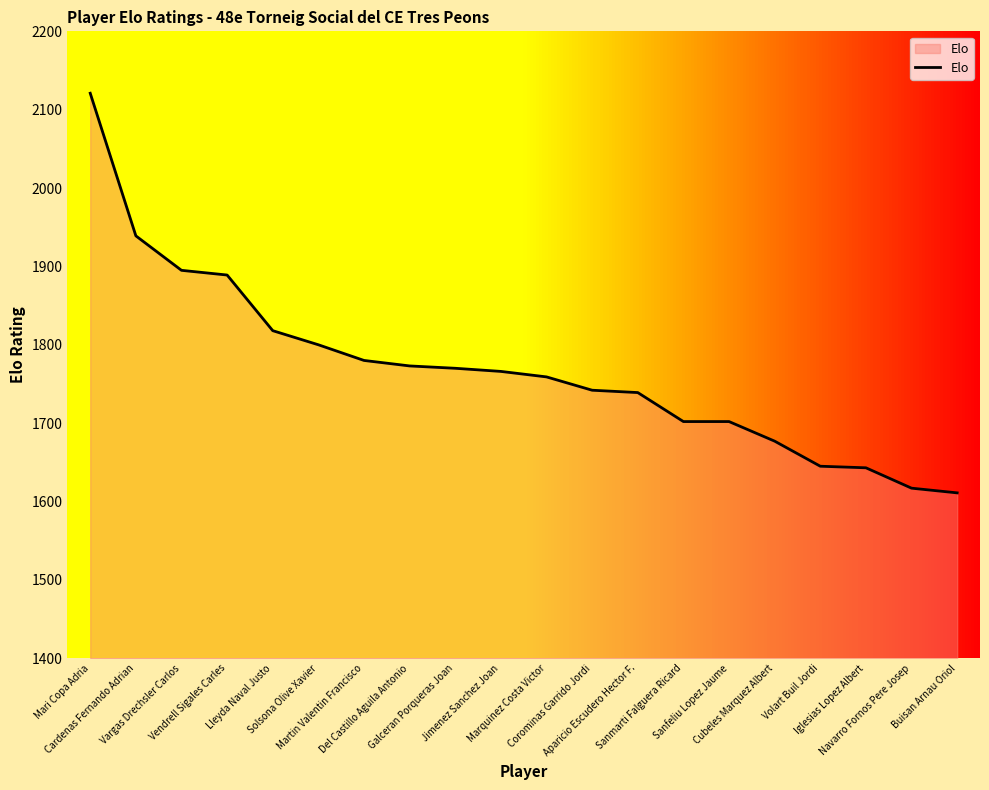

What is the change in value from Mari Copa Adria to Iglesias Lopez Albert?

-478